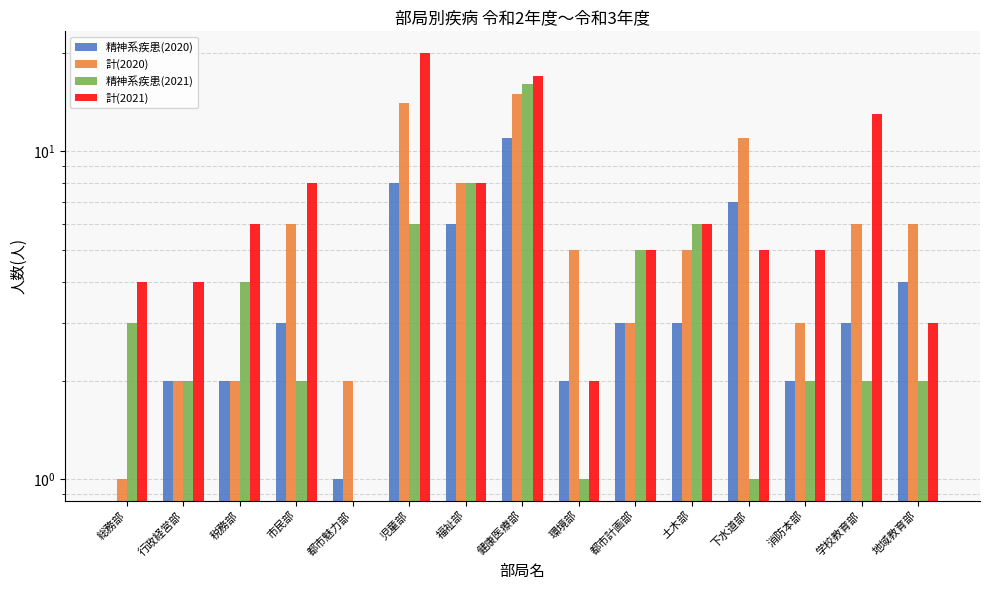

Which has a higher value, 地域教育部 or 消防本部?

地域教育部